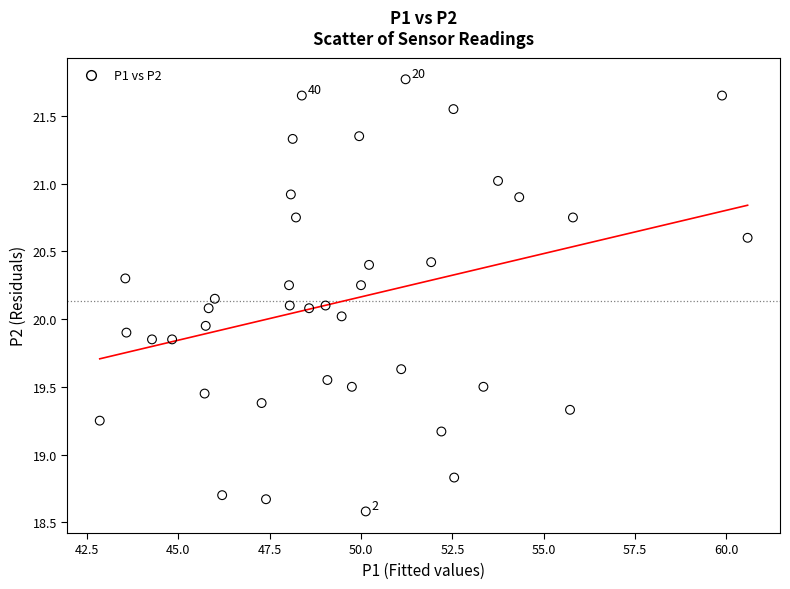

What is the range of X values (max minus min)?

17.7